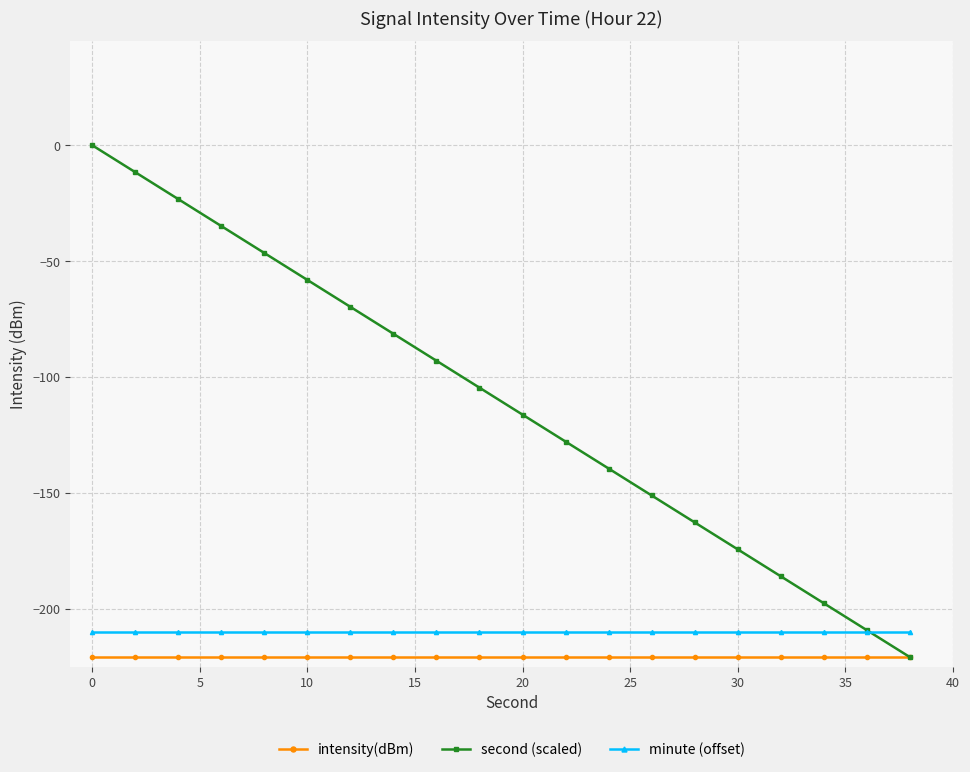

Does the chart have visible grid lines?

Yes